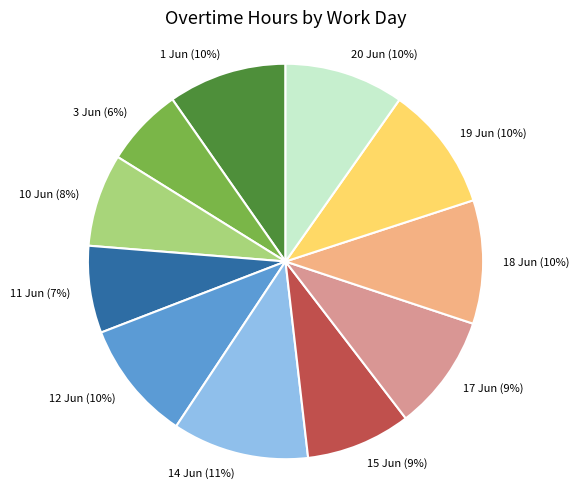

Is the sum of 10 Jun and 11 Jun greater than half?

No